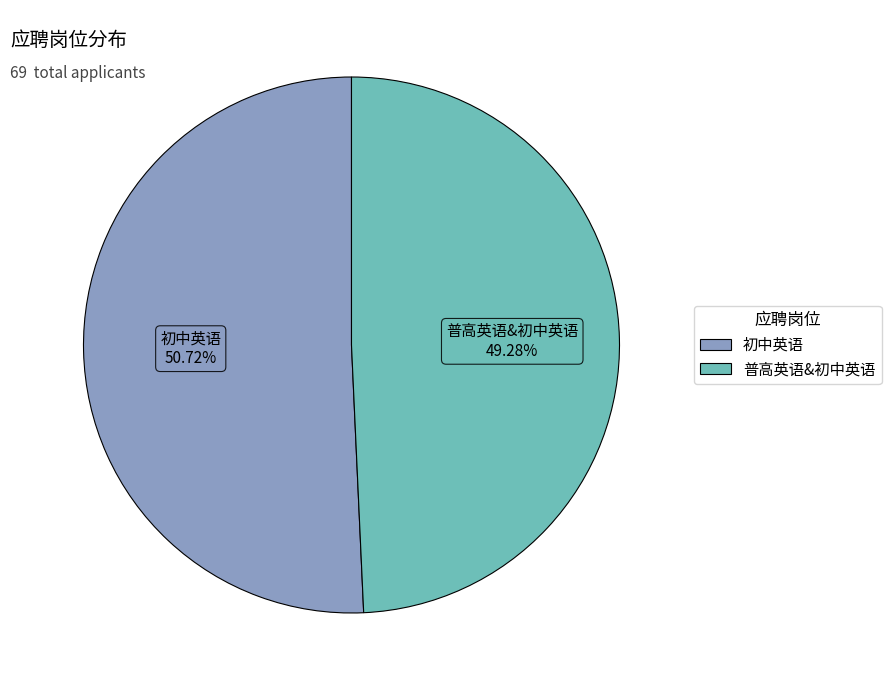

How much of the chart is everything except 初中英语?

49.3%